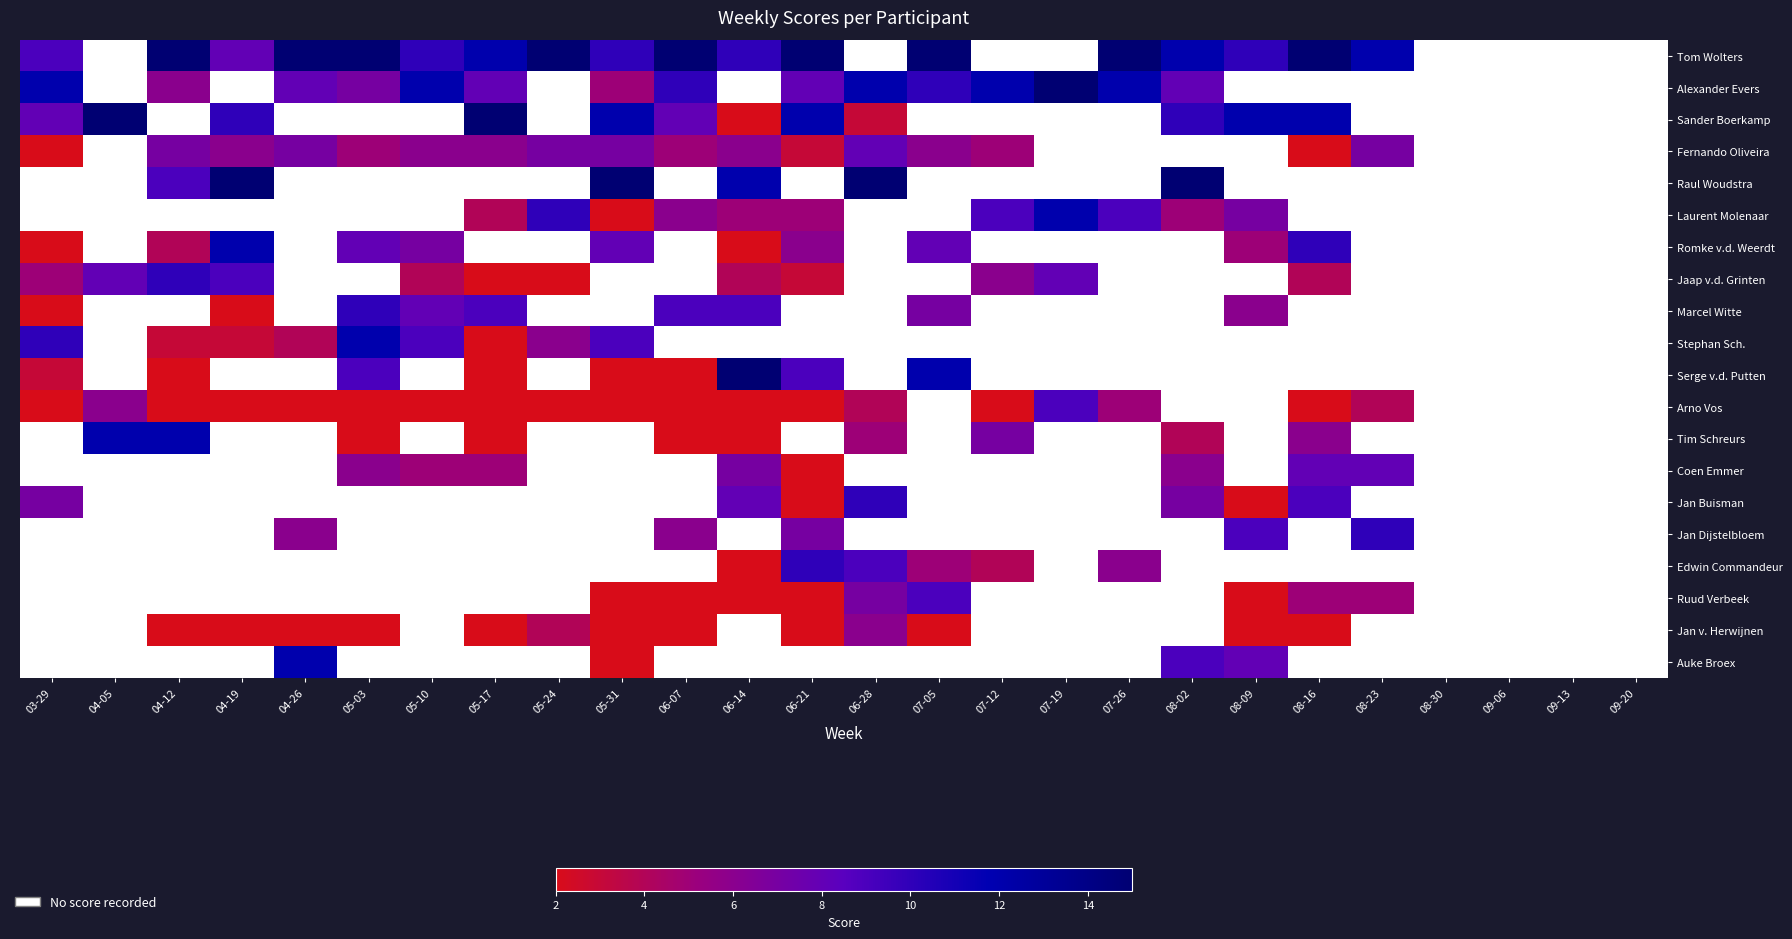

How many positive values does the Tim Schreurs series have?

10